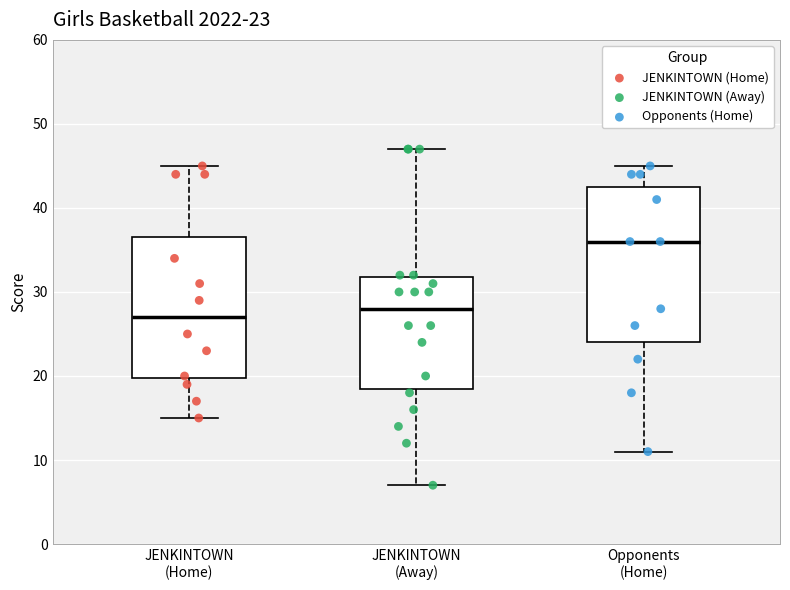

Comparing the boxes themselves (not the whiskers), which one is the tallest?

Opponents (Home)